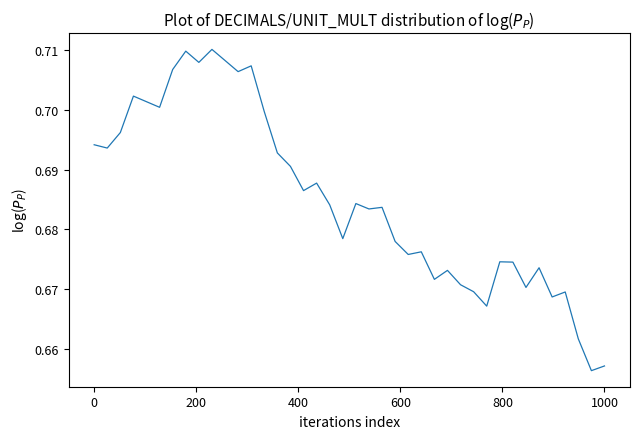

The value at 0 is 1.2. True or false?

False